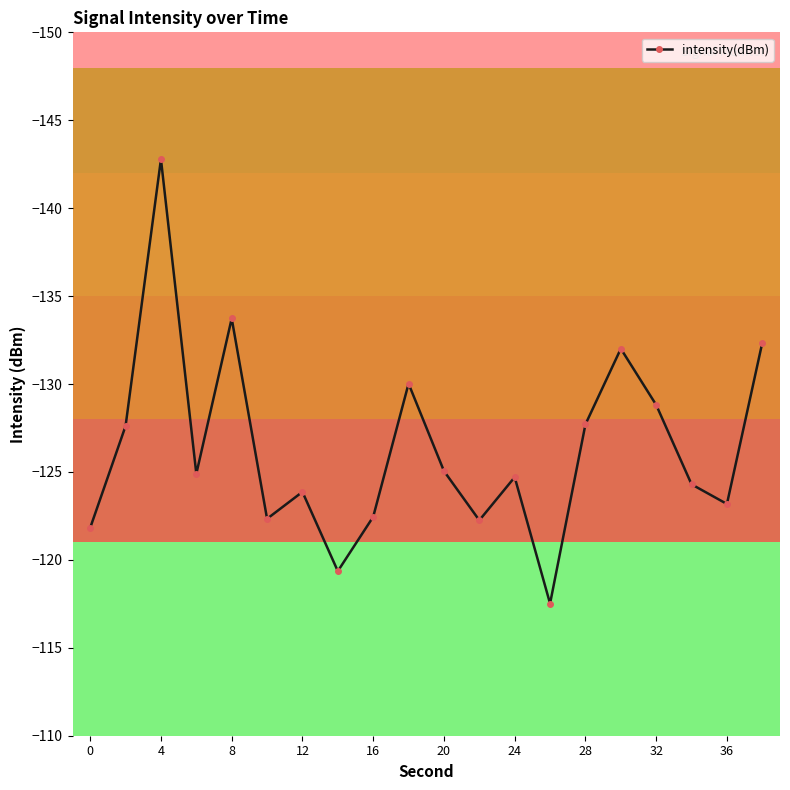

What is the average value?

-126.3